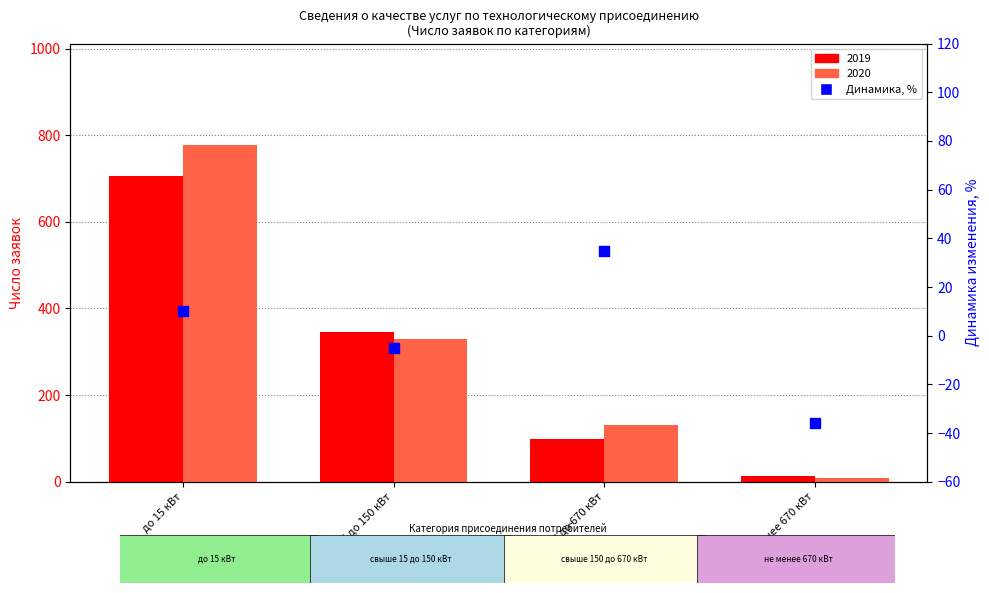

What is the change in value from свыше 150 до 670 кВт to не менее 670 кВт?

-70.4